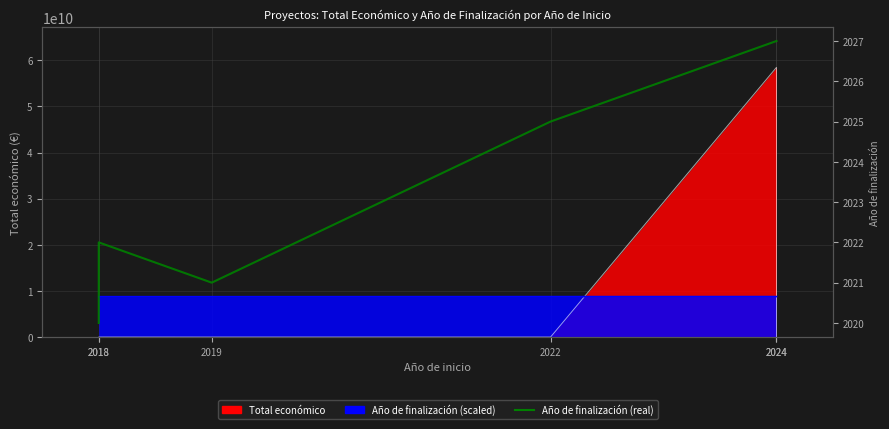

List the labels in order of value, smallest first.

2018, 2019, 2018, 2022, 2024, 2024